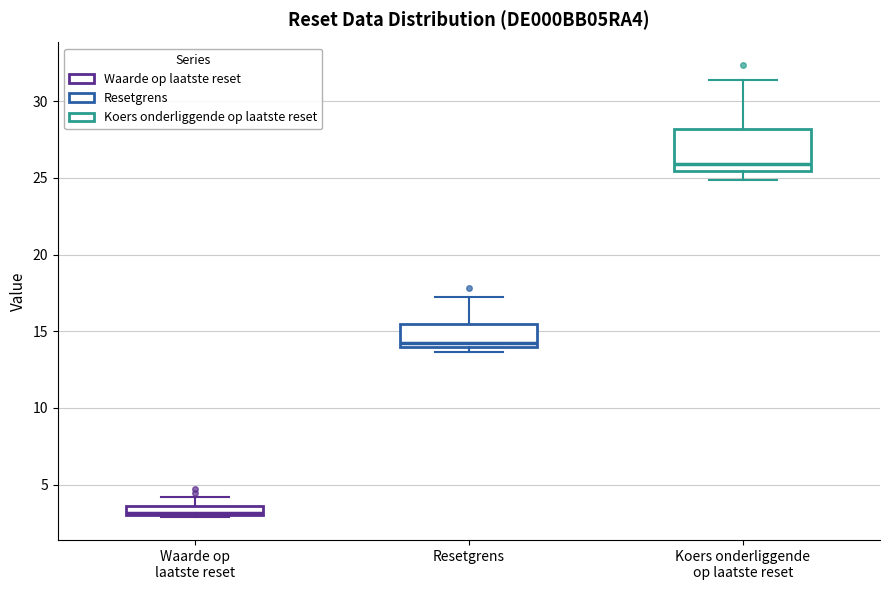

Comparing the boxes themselves (not the whiskers), which one is the tallest?

Koers onderliggende op laatste reset